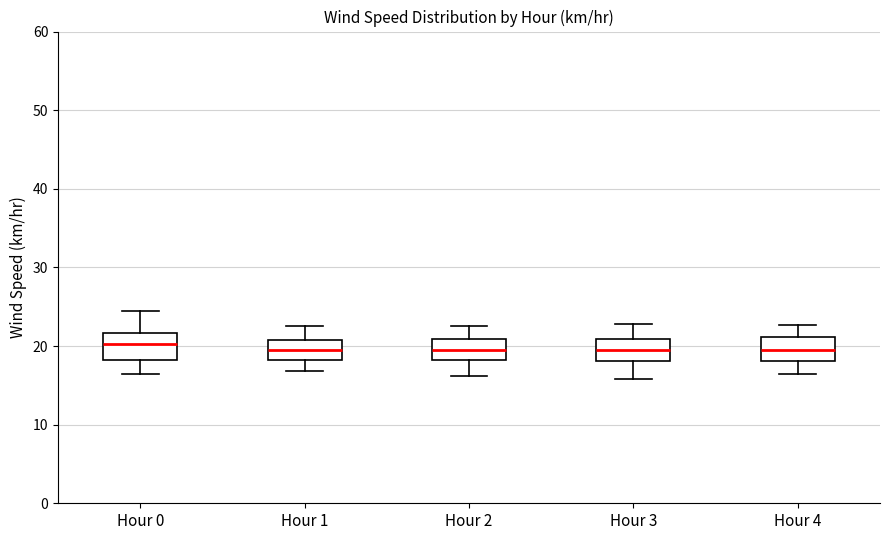

Reading left to right, read every box against the y-axis: the position of its median line, the range the box covers, and the ends of its whiskers. The values are not printed on the chart, so give them approximately, as read against the axis.

Hour 0: median 20, box 18 to 22, whiskers 17 to 24
Hour 1: median 20, box 18 to 21, whiskers 17 to 23
Hour 2: median 19, box 18 to 21, whiskers 16 to 23
Hour 3: median 19, box 18 to 21, whiskers 16 to 23
Hour 4: median 19, box 18 to 21, whiskers 16 to 23